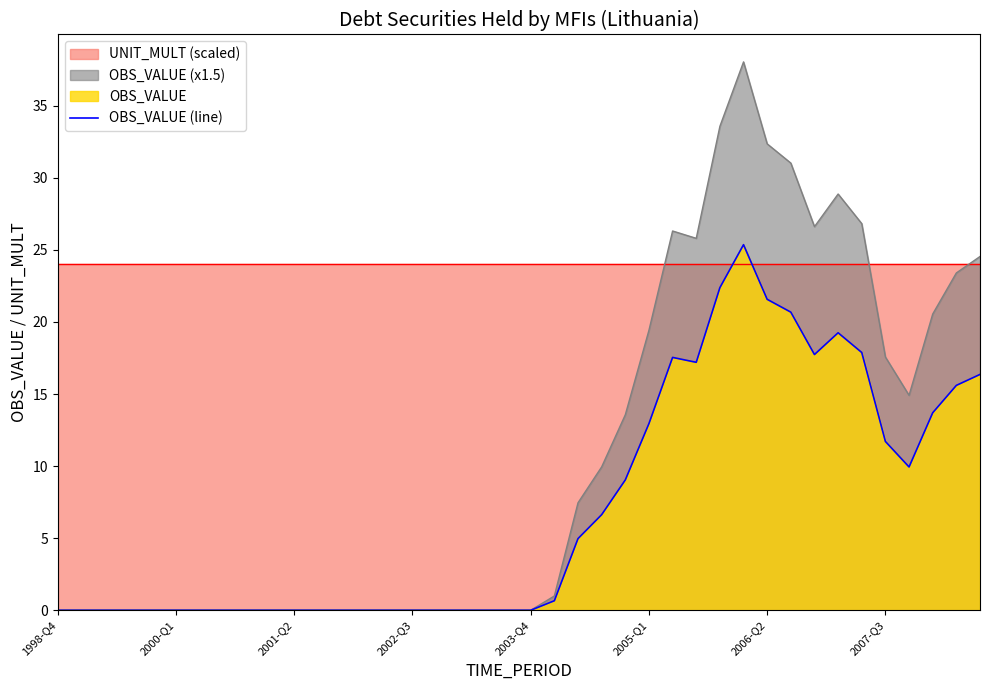

The chart shows a value of 0.0 at 2001-Q2. True or false?

True